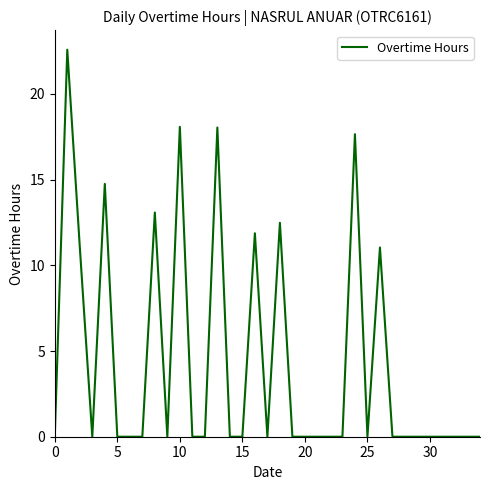

How many categories are shown in the chart?

35